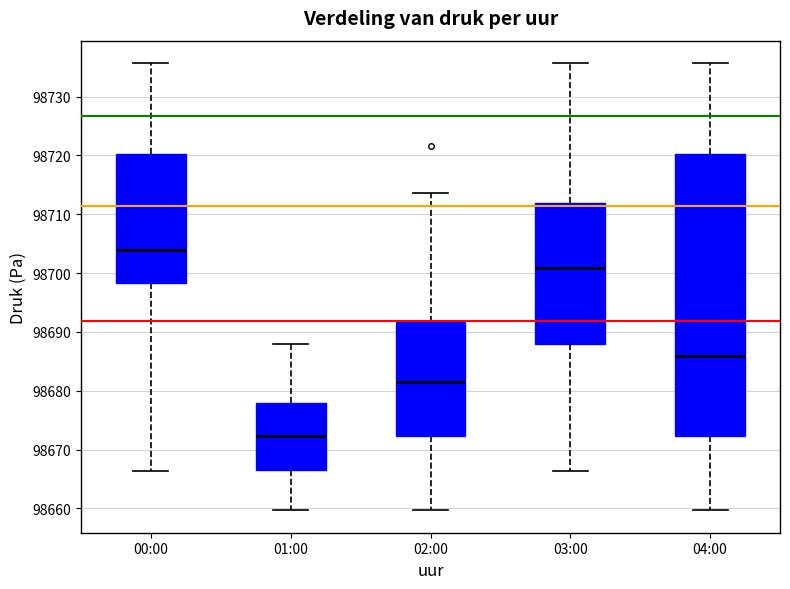

Where is the lower edge of the box for 04:00 on the y-axis? The values are not printed on the chart, so give them approximately, as read against the axis.

98672